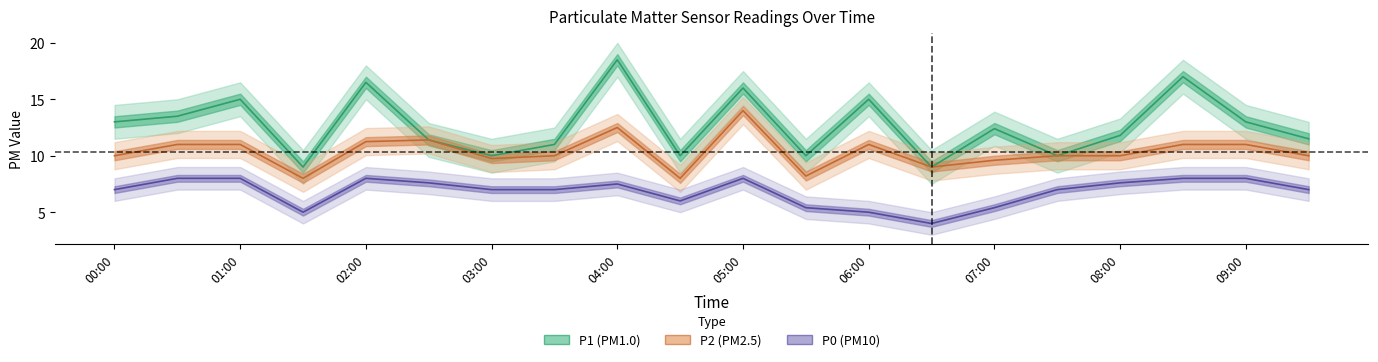

What is the maximum value shown in the chart?

18.5